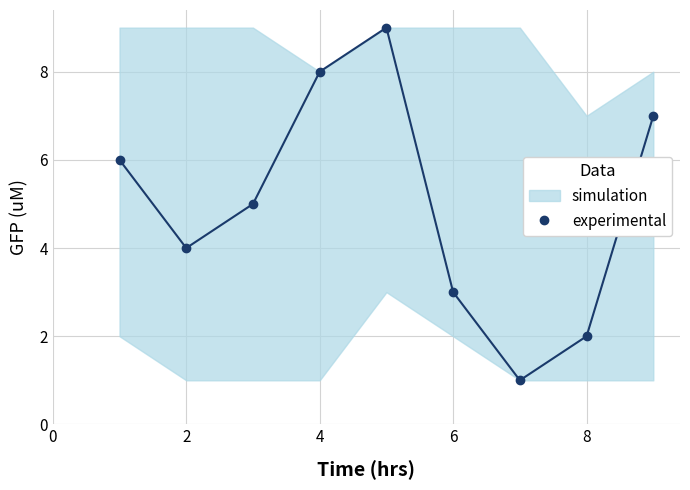

Reading left to right, transcribe all the data shown in this chart.

6	4	5	8	9	3	1	2	7